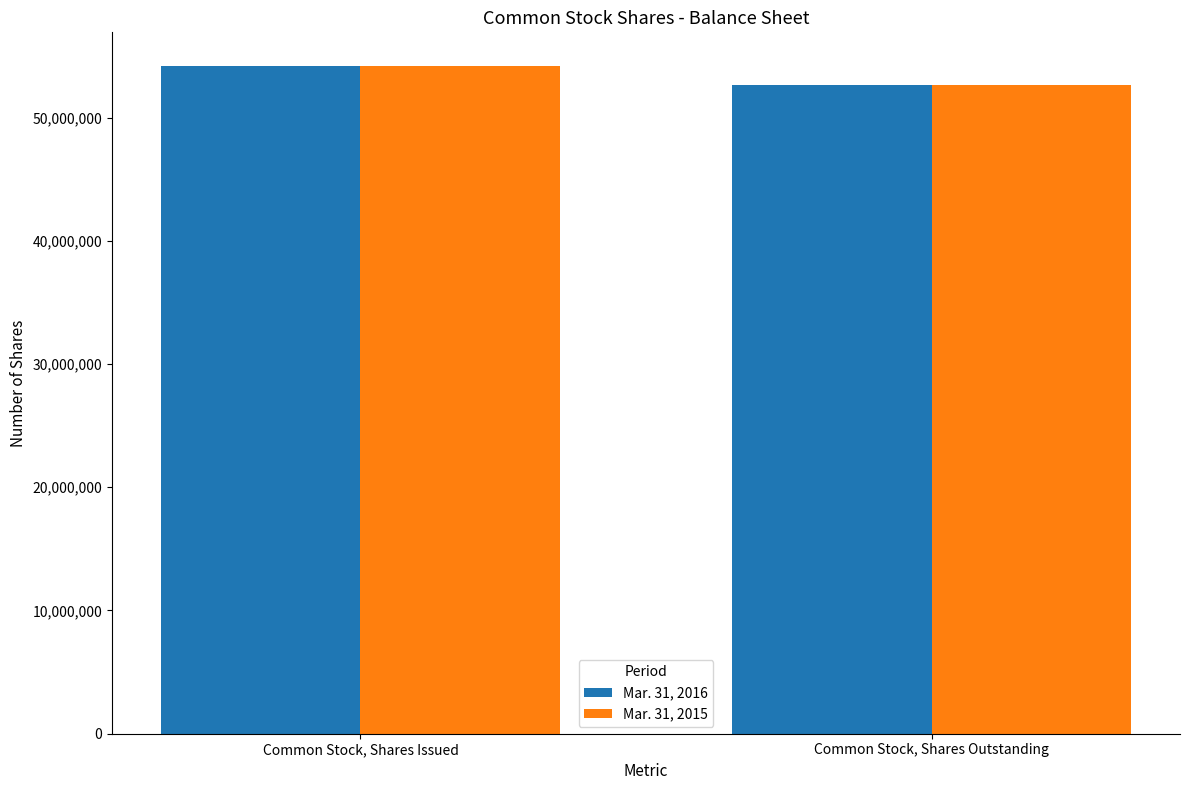

What is the average value of the Mar. 31, 2016 series?

53401518